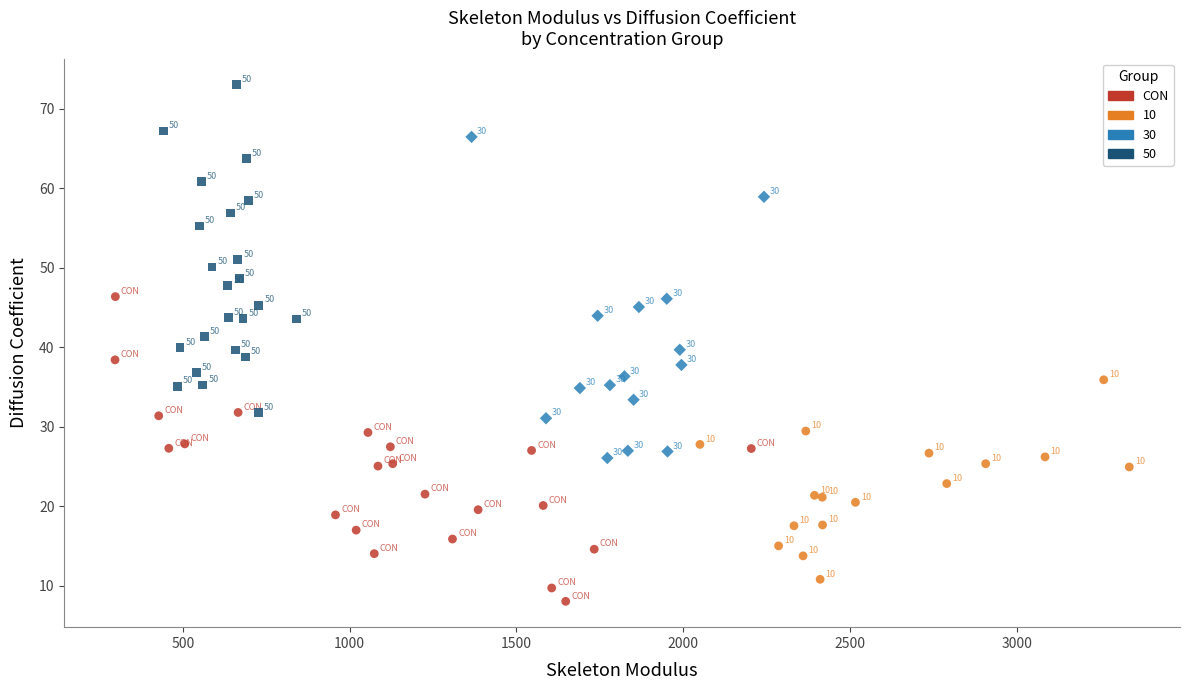

Which series reaches the minimum Y coordinate?

CON